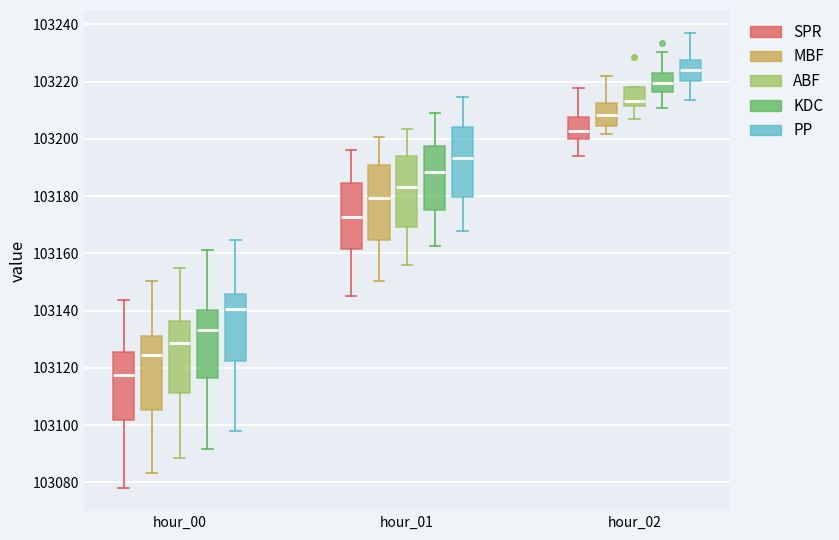

Reading left to right, read every box against the y-axis: the position of its median line, the range the box covers, and the ends of its whiskers. The values are not printed on the chart, so give them approximately, as read against the axis.

hour_00 (SPR): median 103118, box 103102 to 103126, whiskers 103078 to 103144
hour_00 (MBF): median 103124, box 103106 to 103132, whiskers 103084 to 103150
hour_00 (ABF): median 103128, box 103112 to 103136, whiskers 103088 to 103154
hour_00 (KDC): median 103134, box 103116 to 103140, whiskers 103092 to 103162
hour_00 (PP): median 103140, box 103122 to 103146, whiskers 103098 to 103164
hour_01 (SPR): median 103172, box 103162 to 103184, whiskers 103146 to 103196
hour_01 (MBF): median 103180, box 103164 to 103190, whiskers 103150 to 103200
hour_01 (ABF): median 103182, box 103170 to 103194, whiskers 103156 to 103204
hour_01 (KDC): median 103188, box 103176 to 103198, whiskers 103162 to 103208
hour_01 (PP): median 103194, box 103180 to 103204, whiskers 103168 to 103214
hour_02 (SPR): median 103202, box 103200 to 103208, whiskers 103194 to 103218
hour_02 (MBF): median 103208, box 103204 to 103212, whiskers 103202 to 103222
hour_02 (ABF): median 103214, box 103212 to 103218, whiskers 103206 to 103218
hour_02 (KDC): median 103220, box 103216 to 103222, whiskers 103210 to 103230
hour_02 (PP): median 103224, box 103220 to 103228, whiskers 103214 to 103238